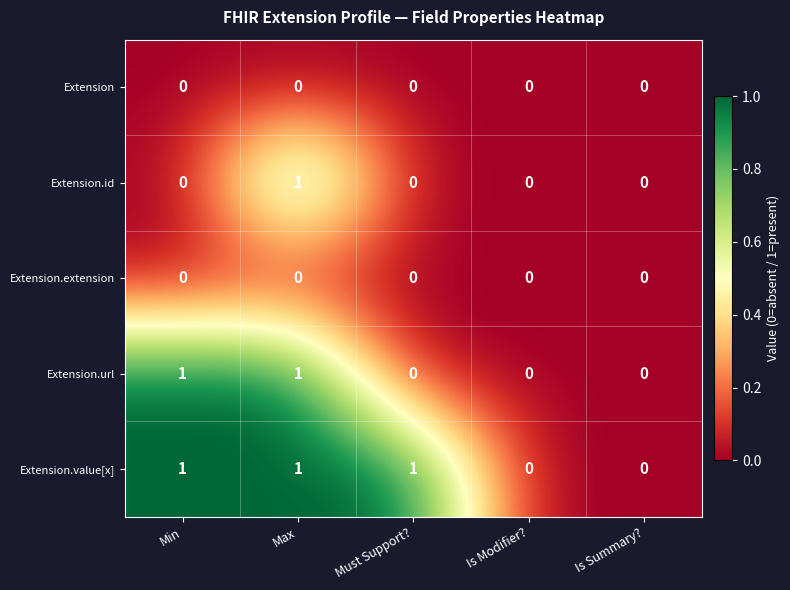

What is the spread (max minus min) of values at Min?

1